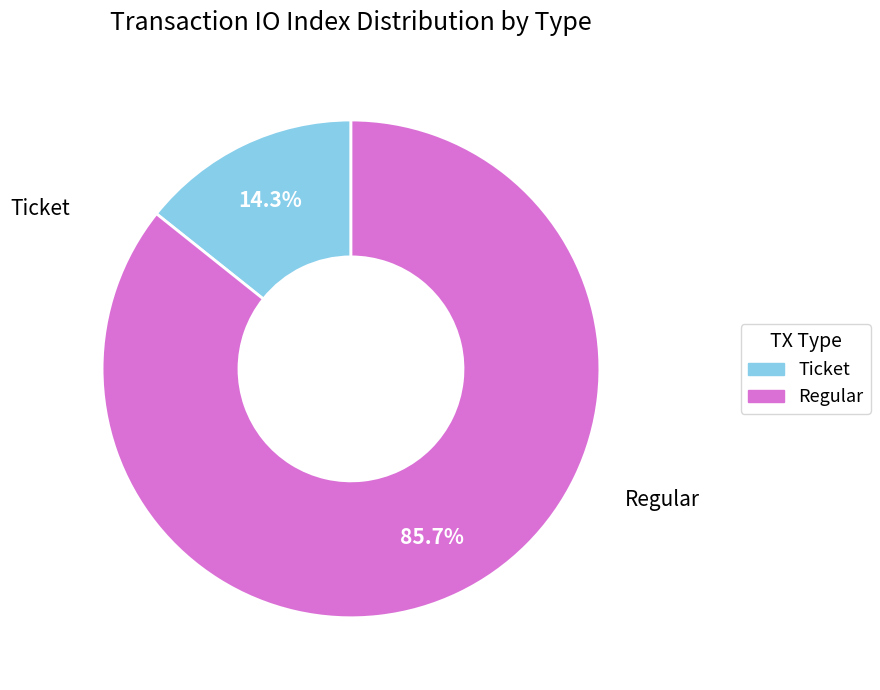

What is the majority slice?

Regular